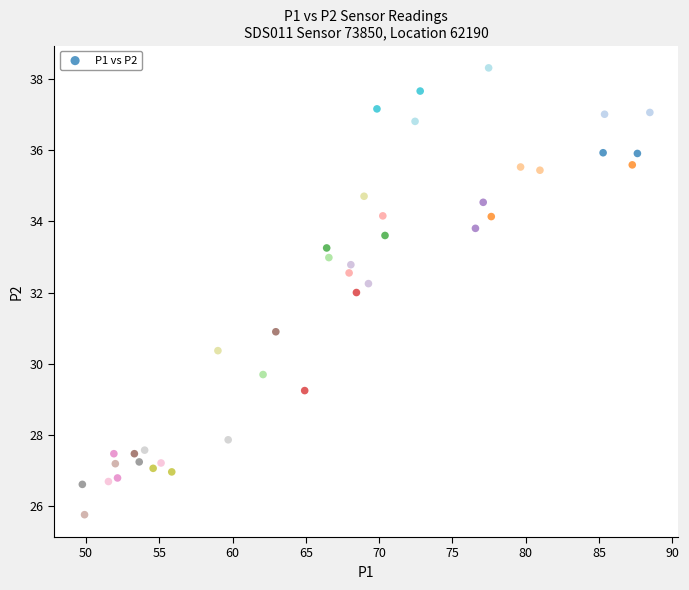

What is the range of Y values (max minus min)?

12.5